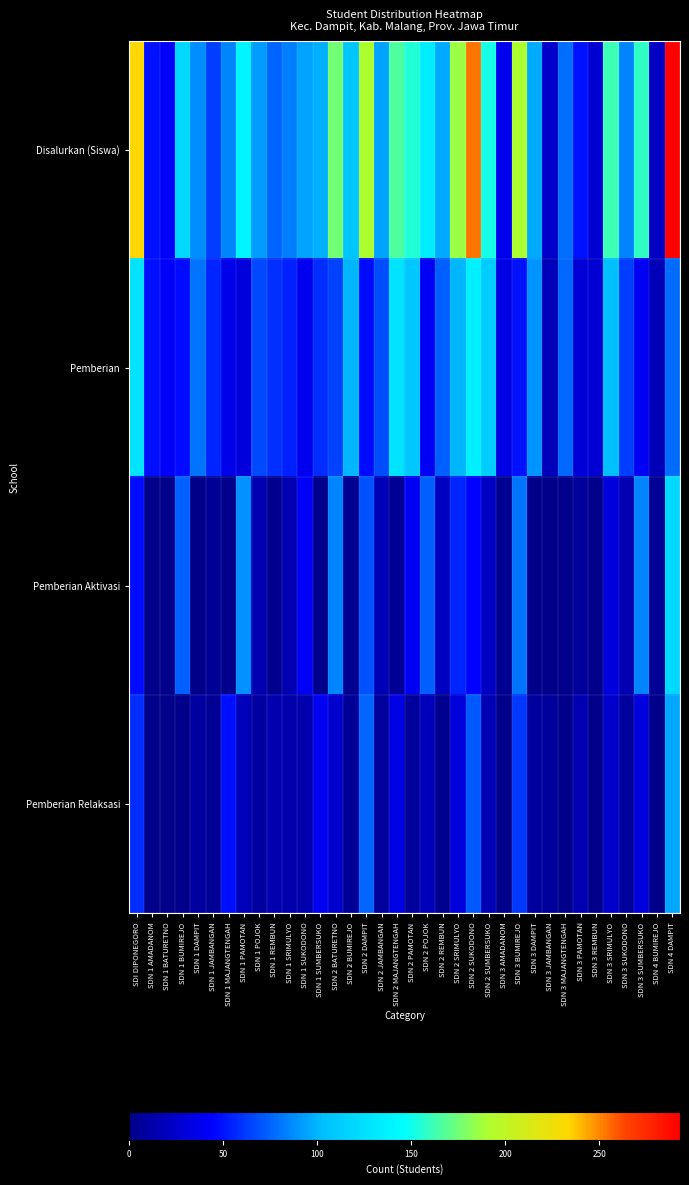

What is the spread (max minus min) of values at SDN 3 BUMIREJO?

140